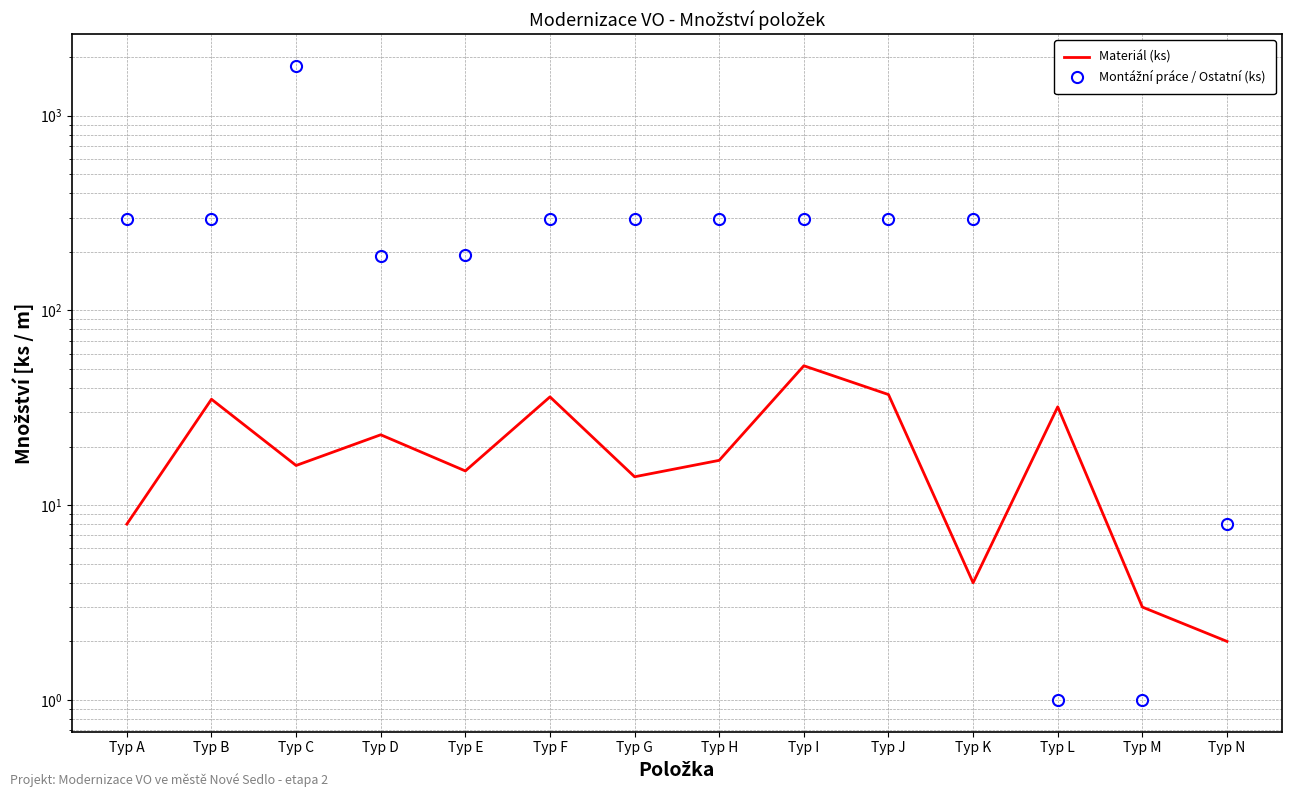

True or false: Materiál (ks) and Montážní práce / Ostatní (ks) cross at least once.

True